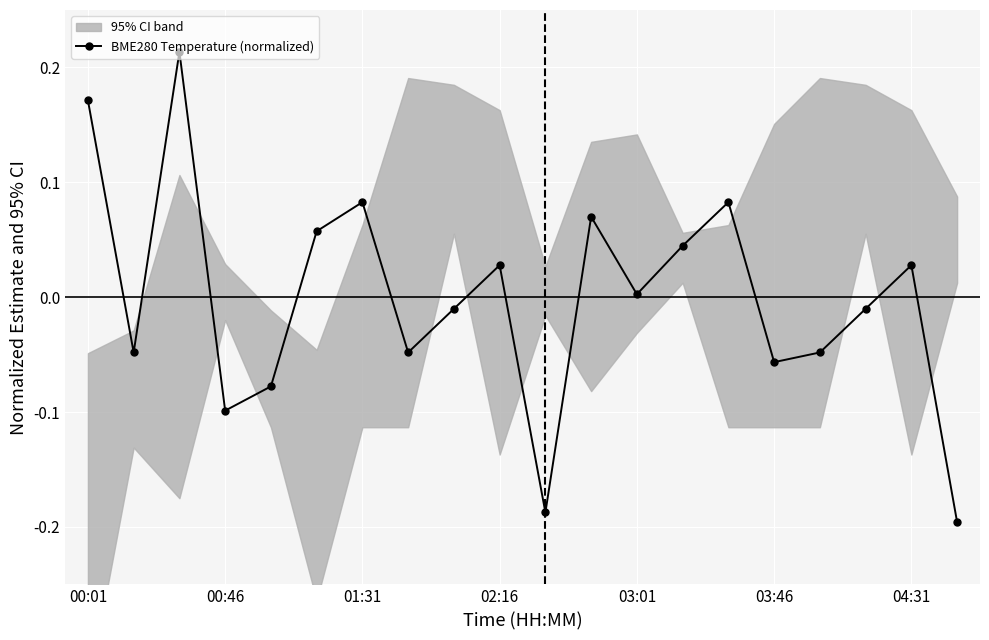

True or false: BME280 Temperature (normalized) has more than 0 points higher than both neighbors.

True